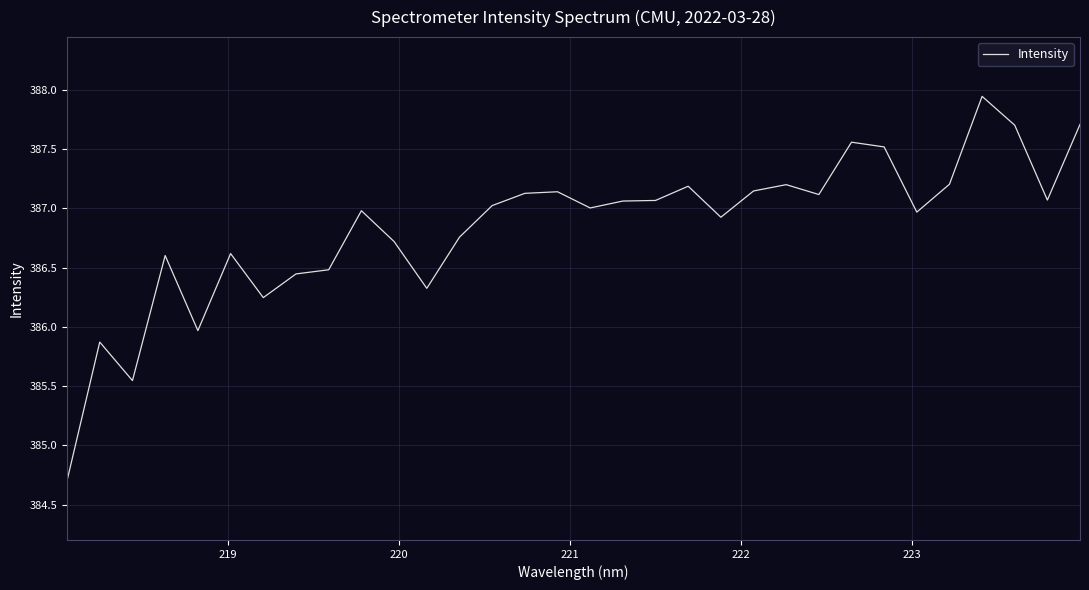

What is the difference between the maximum and minimum values?

3.2